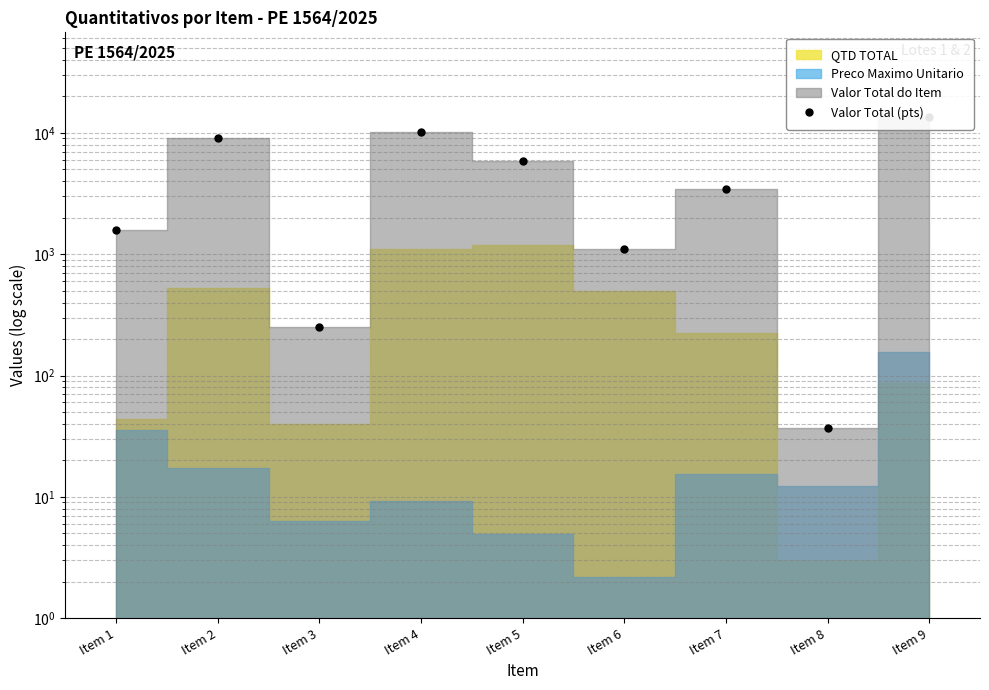

What is the value of the 4th point from the left?

10081.4